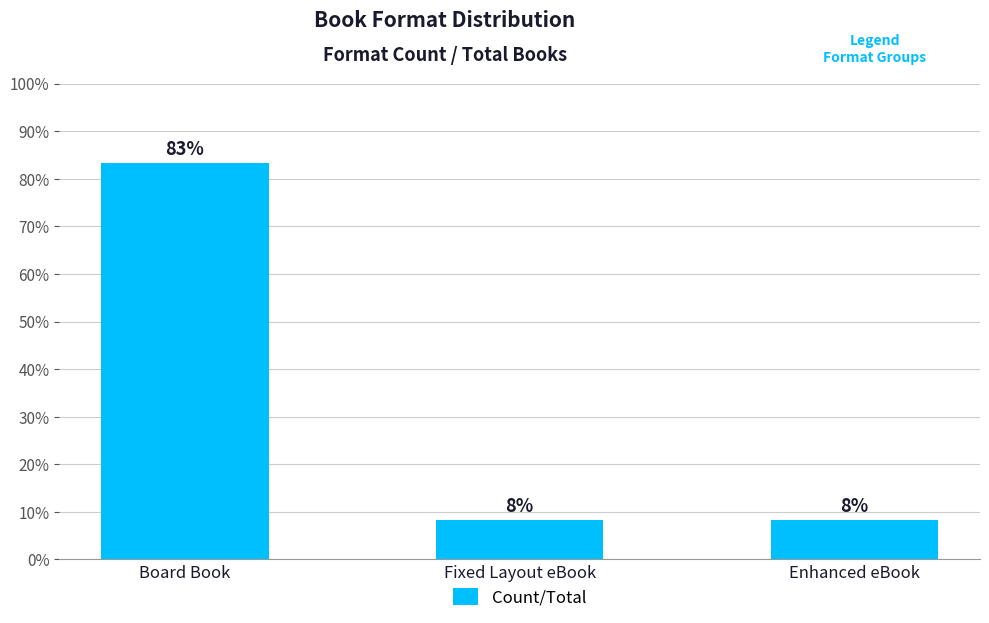

What is the difference between the maximum and minimum values?

75.0